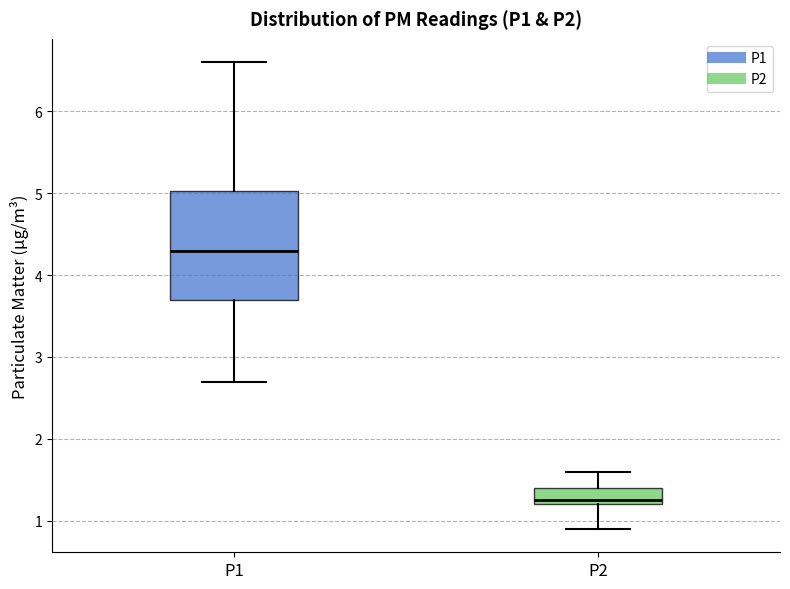

Where is the lower edge of the box for P2 on the y-axis? The values are not printed on the chart, so give them approximately, as read against the axis.

1.2